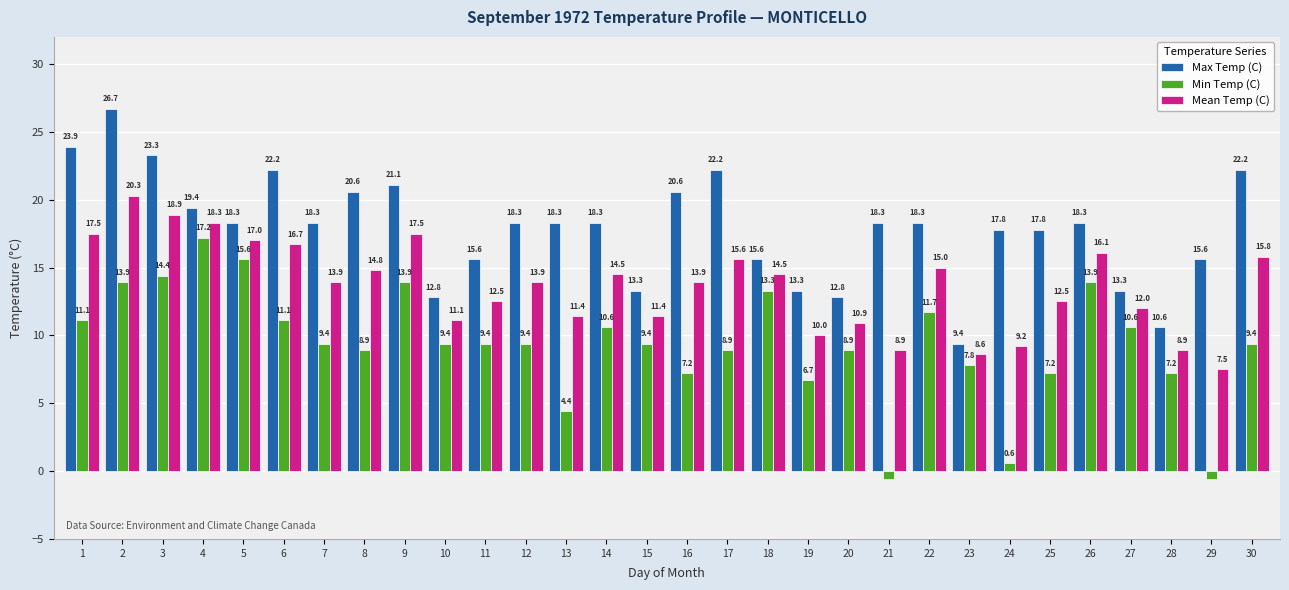

Reading left to right, extract all data points from this chart.

Max Temp (C): 1=23.9	2=26.7	3=23.3	4=19.4	5=18.3	6=22.2	7=18.3	8=20.6	9=21.1	10=12.8	11=15.6	12=18.3	13=18.3	14=18.3	15=13.3	16=20.6	17=22.2	18=15.6	19=13.3	20=12.8	21=18.3	22=18.3	23=9.4	24=17.8	25=17.8	26=18.3	27=13.3	28=10.6	29=15.6	30=22.2
Min Temp (C): 1=11.1	2=13.9	3=14.4	4=17.2	5=15.6	6=11.1	7=9.4	8=8.9	9=13.9	10=9.4	11=9.4	12=9.4	13=4.4	14=10.6	15=9.4	16=7.2	17=8.9	18=13.3	19=6.7	20=8.9	21=-0.6	22=11.7	23=7.8	24=0.6	25=7.2	26=13.9	27=10.6	28=7.2	29=-0.6	30=9.4
Mean Temp (C): 1=17.5	2=20.3	3=18.9	4=18.3	5=17.0	6=16.7	7=13.9	8=14.8	9=17.5	10=11.1	11=12.5	12=13.9	13=11.4	14=14.5	15=11.4	16=13.9	17=15.6	18=14.5	19=10.0	20=10.9	21=8.9	22=15.0	23=8.6	24=9.2	25=12.5	26=16.1	27=12.0	28=8.9	29=7.5	30=15.8